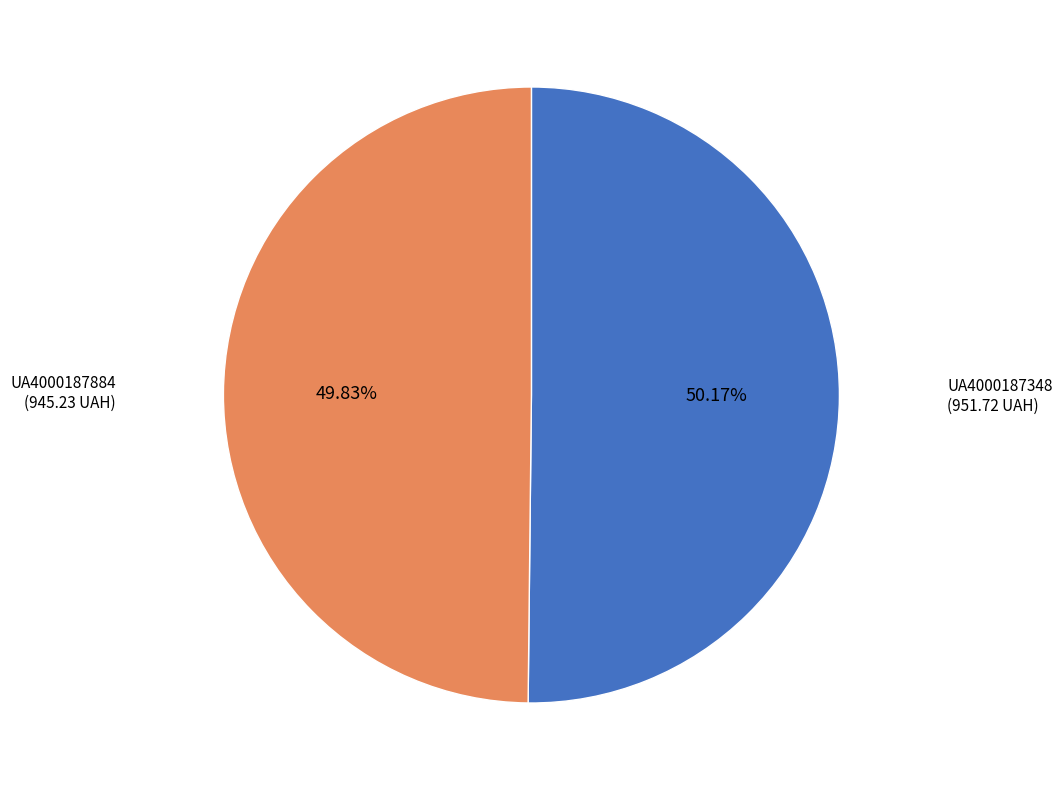

True or false: UA4000187348 accounts for 58% of the total.

False